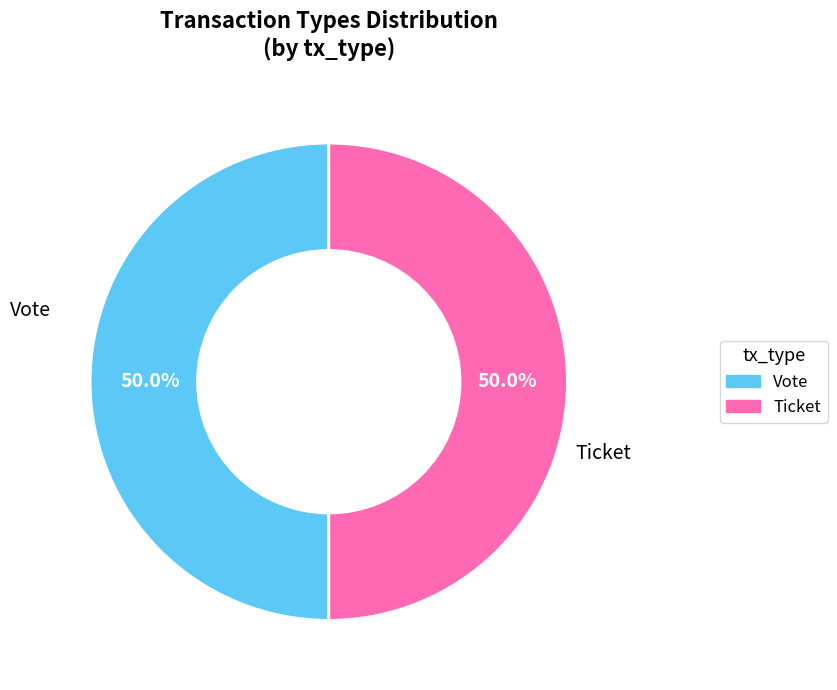

Is the sum of Vote and Ticket greater than half?

Yes